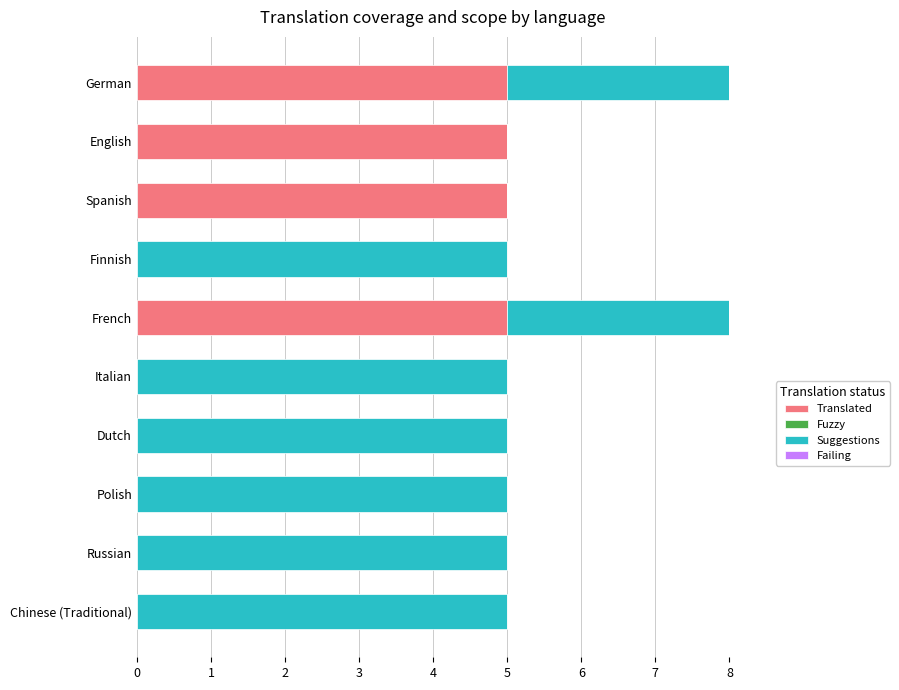

What is the total value across all series at Spanish?

5